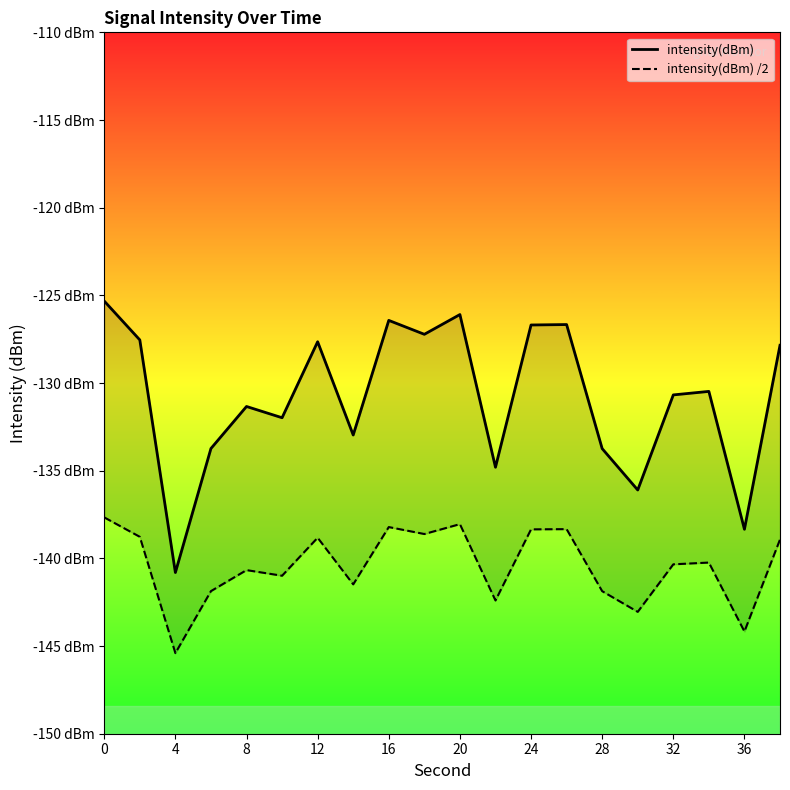

What is the lowest value of the intensity(dBm) /2 series?

-145.4